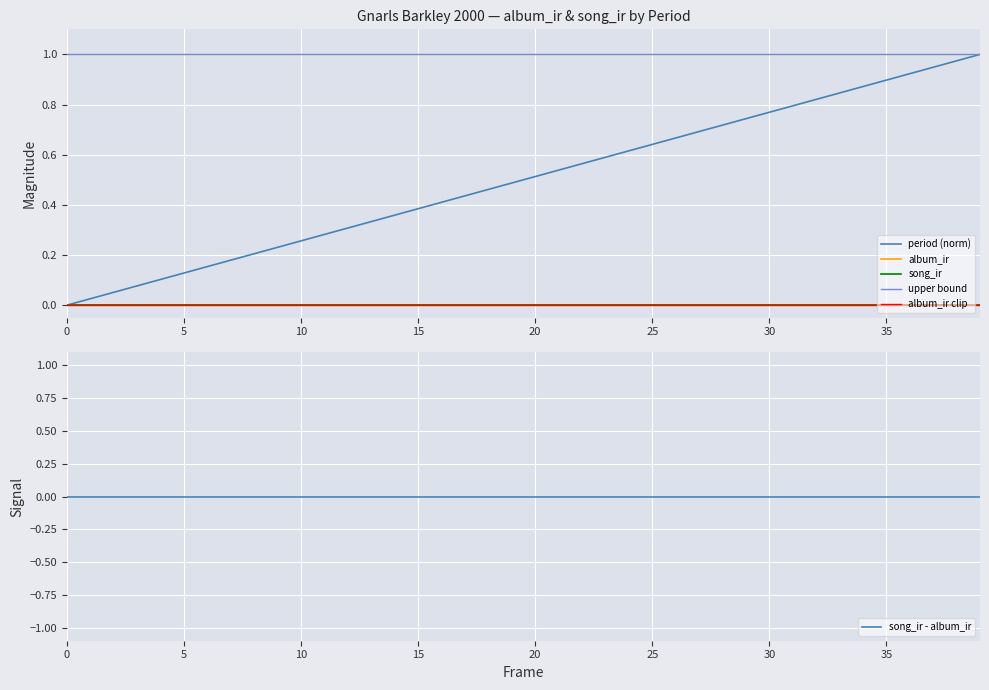

Reading left to right, what are all the values shown in this chart?

period (norm): 0.0	0.0	0.1	0.1	0.1	0.1	0.2	0.2	0.2	0.2	0.3	0.3	0.3	0.3	0.4	0.4	0.4	0.4	0.5	0.5	0.5	0.5	0.6	0.6	0.6	0.6	0.7	0.7	0.7	0.7	0.8	0.8	0.8	0.8	0.9	0.9	0.9	0.9	1.0	1.0
album_ir: 0.0	0.0	0.0	0.0	0.0	0.0	0.0	0.0	0.0	0.0	0.0	0.0	0.0	0.0	0.0	0.0	0.0	0.0	0.0	0.0	0.0	0.0	0.0	0.0	0.0	0.0	0.0	0.0	0.0	0.0	0.0	0.0	0.0	0.0	0.0	0.0	0.0	0.0	0.0	0.0
song_ir: 0.0	0.0	0.0	0.0	0.0	0.0	0.0	0.0	0.0	0.0	0.0	0.0	0.0	0.0	0.0	0.0	0.0	0.0	0.0	0.0	0.0	0.0	0.0	0.0	0.0	0.0	0.0	0.0	0.0	0.0	0.0	0.0	0.0	0.0	0.0	0.0	0.0	0.0	0.0	0.0
upper bound: 1.0	1.0	1.0	1.0	1.0	1.0	1.0	1.0	1.0	1.0	1.0	1.0	1.0	1.0	1.0	1.0	1.0	1.0	1.0	1.0	1.0	1.0	1.0	1.0	1.0	1.0	1.0	1.0	1.0	1.0	1.0	1.0	1.0	1.0	1.0	1.0	1.0	1.0	1.0	1.0
album_ir clip: 0.0	0.0	0.0	0.0	0.0	0.0	0.0	0.0	0.0	0.0	0.0	0.0	0.0	0.0	0.0	0.0	0.0	0.0	0.0	0.0	0.0	0.0	0.0	0.0	0.0	0.0	0.0	0.0	0.0	0.0	0.0	0.0	0.0	0.0	0.0	0.0	0.0	0.0	0.0	0.0
song_ir - album_ir: 0.0	0.0	0.0	0.0	0.0	0.0	0.0	0.0	0.0	0.0	0.0	0.0	0.0	0.0	0.0	0.0	0.0	0.0	0.0	0.0	0.0	0.0	0.0	0.0	0.0	0.0	0.0	0.0	0.0	0.0	0.0	0.0	0.0	0.0	0.0	0.0	0.0	0.0	0.0	0.0